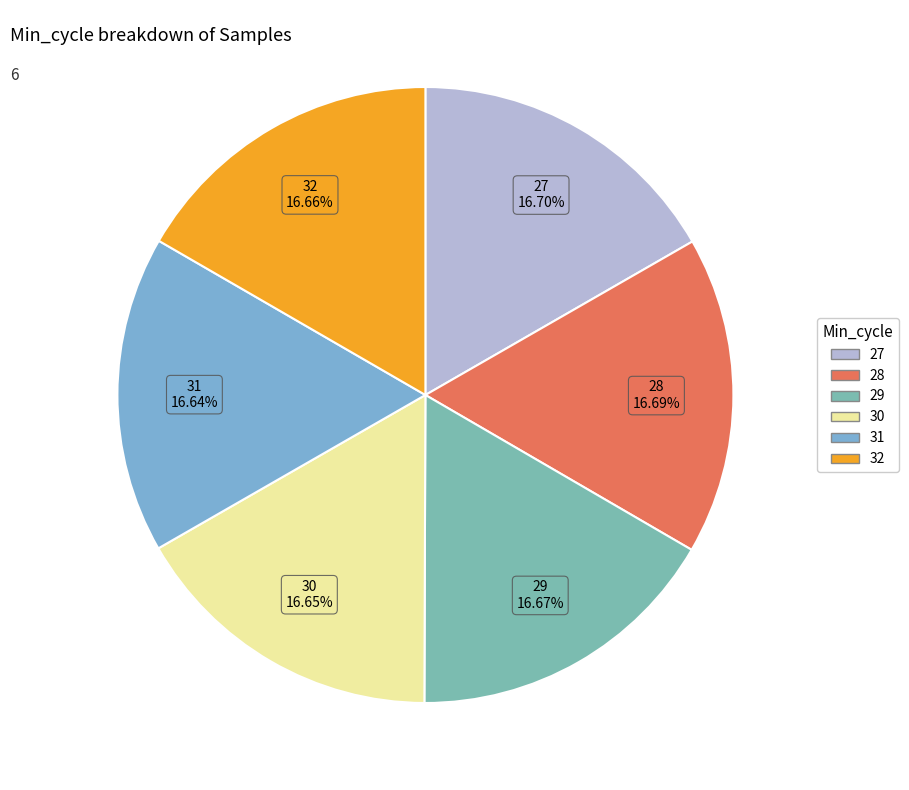

Does 28 represent more than half of the total?

No